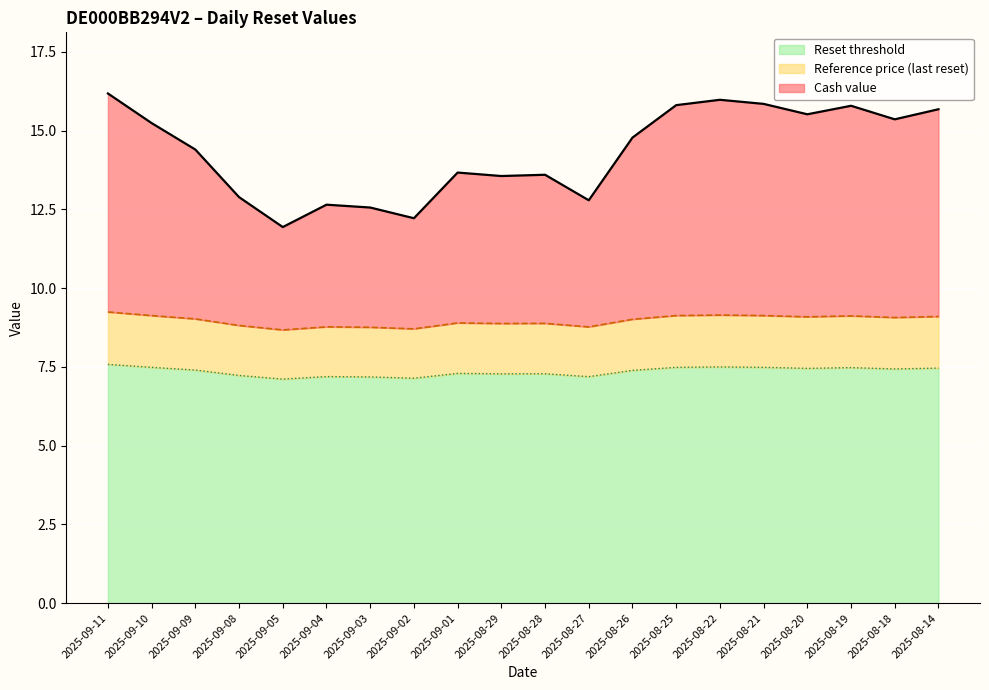

Which series has the widest spread of values?

Cash value line